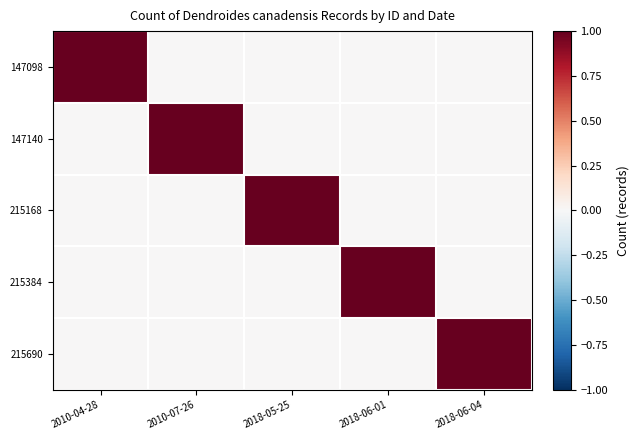

At which category is the sum across all series the highest?

2010-04-28